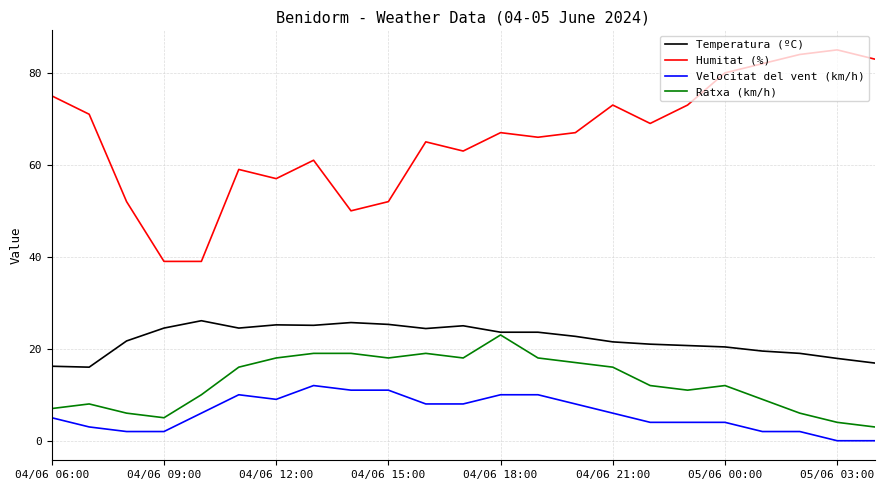

What is the maximum value shown in the chart?

85.0